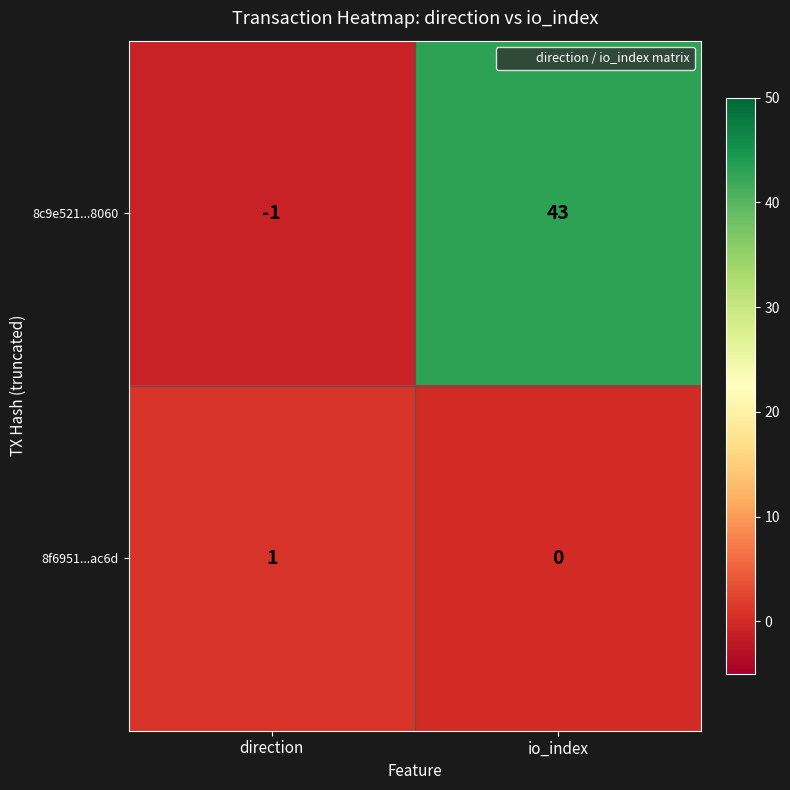

At which category does the chart reach its minimum across all series?

direction